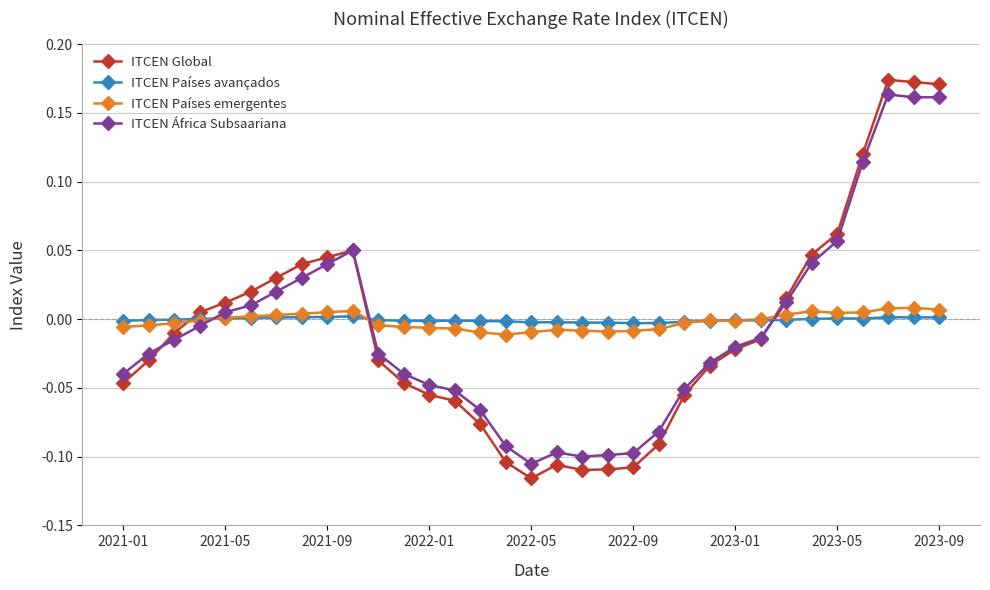

True or false: ITCEN Países avançados has more than 2 points higher than both neighbors.

True